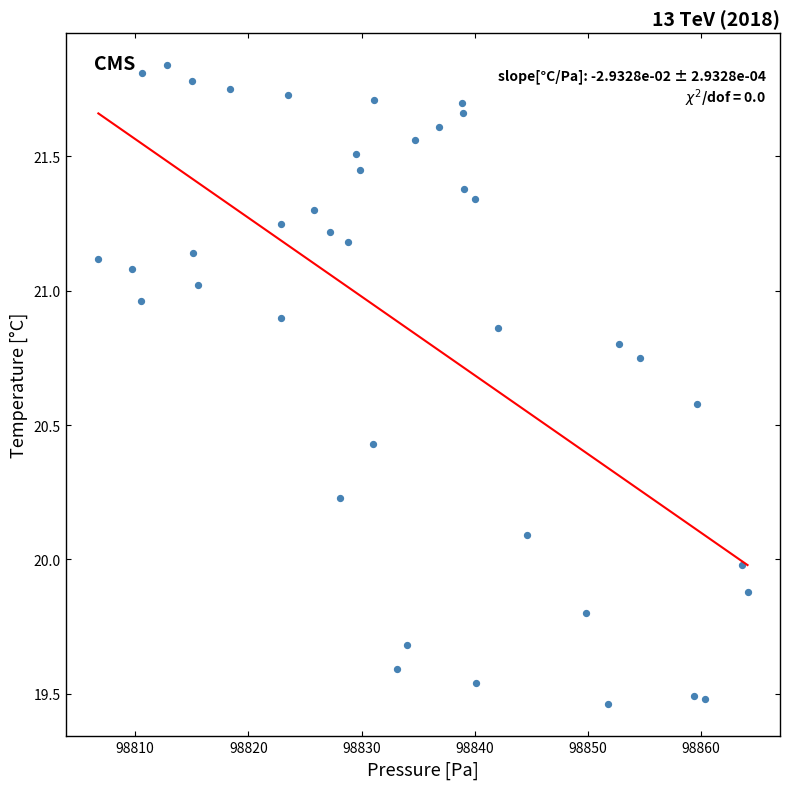

What is the range of Y values (max minus min)?

2.4